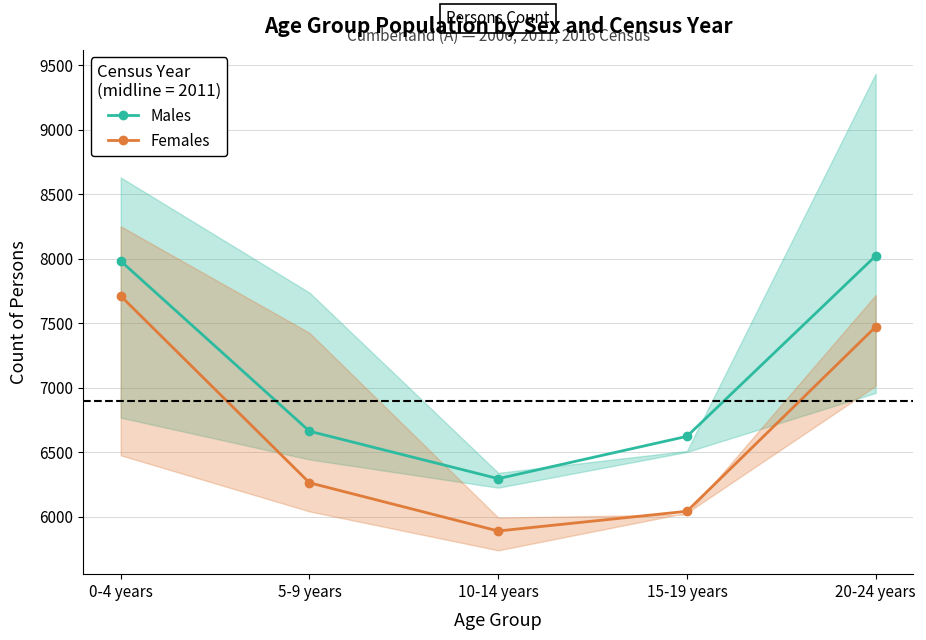

Which has a higher value, 20-24 years or 5-9 years?

20-24 years